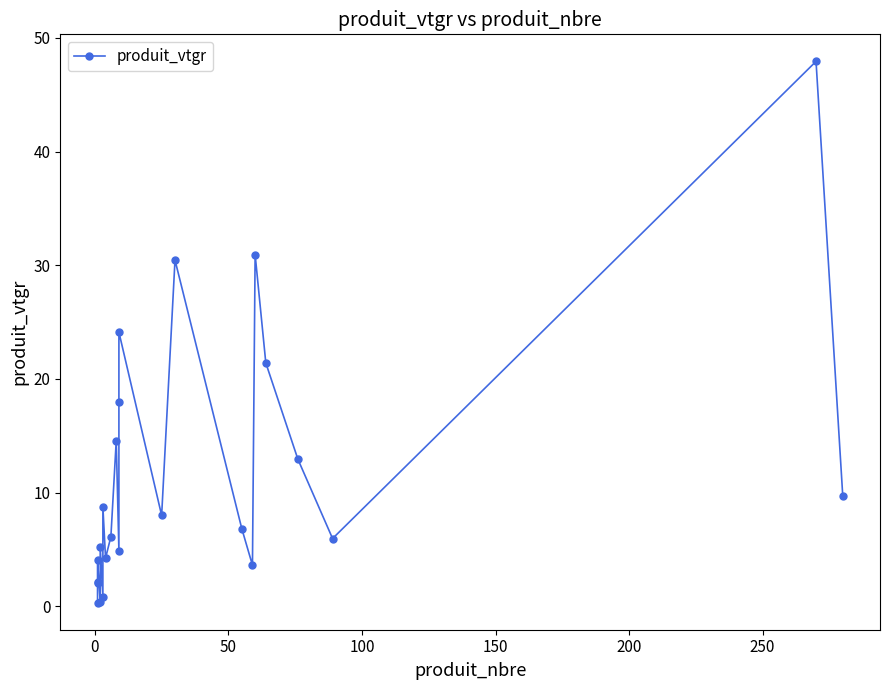

Is this an area chart (filled region under the line)?

No